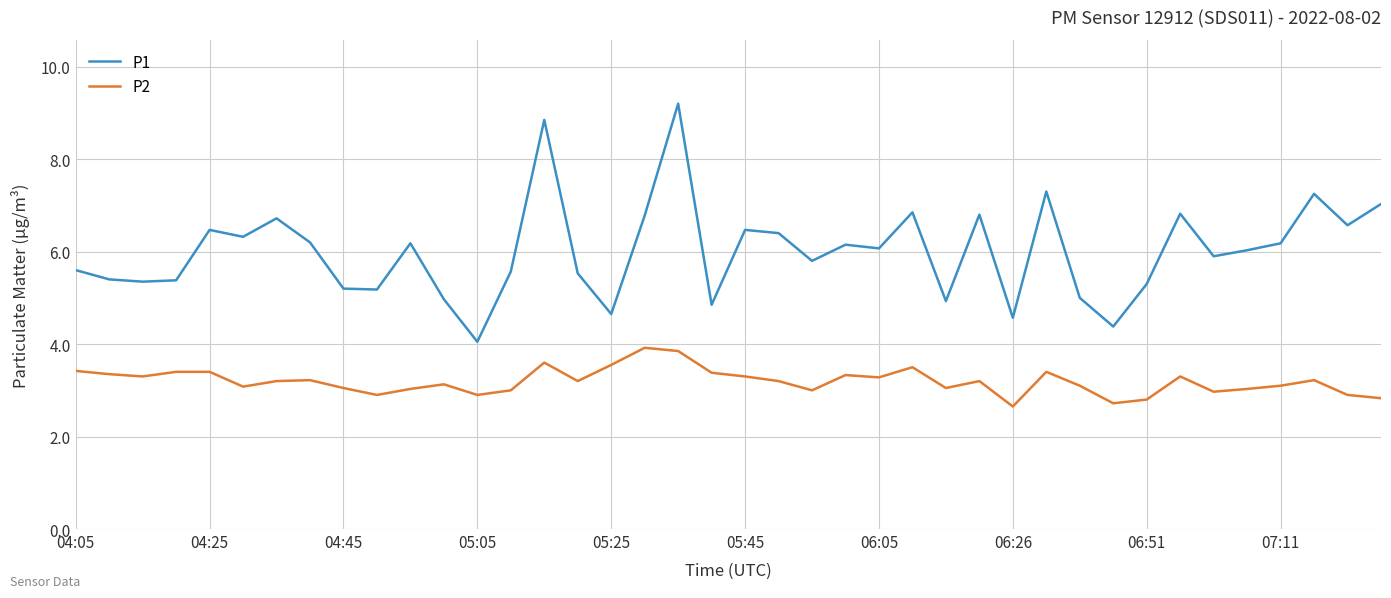

How many lines are shown in the chart?

2